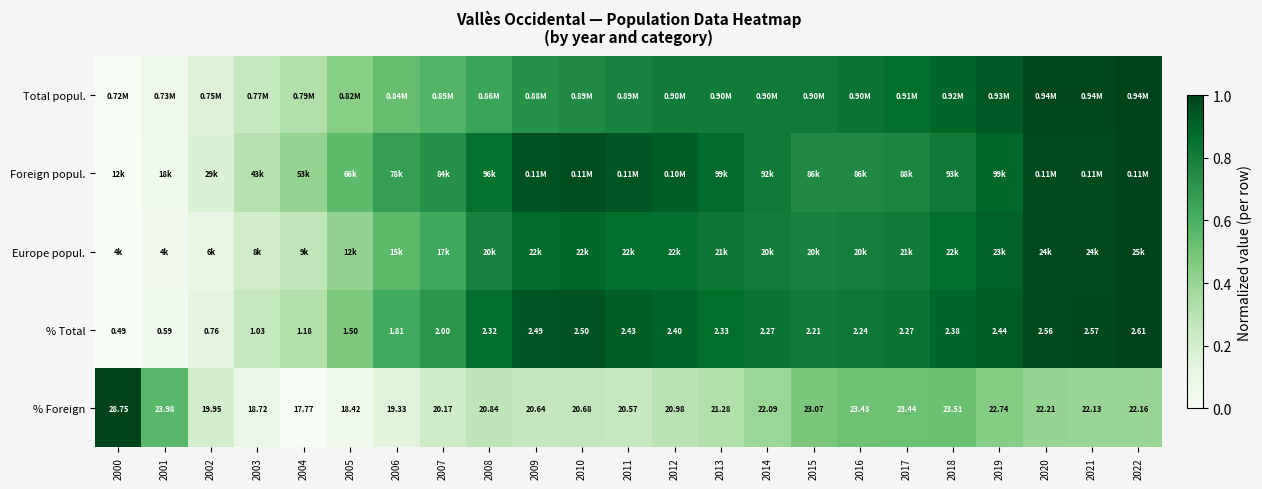

How many values in the % Total series are below 2?

7